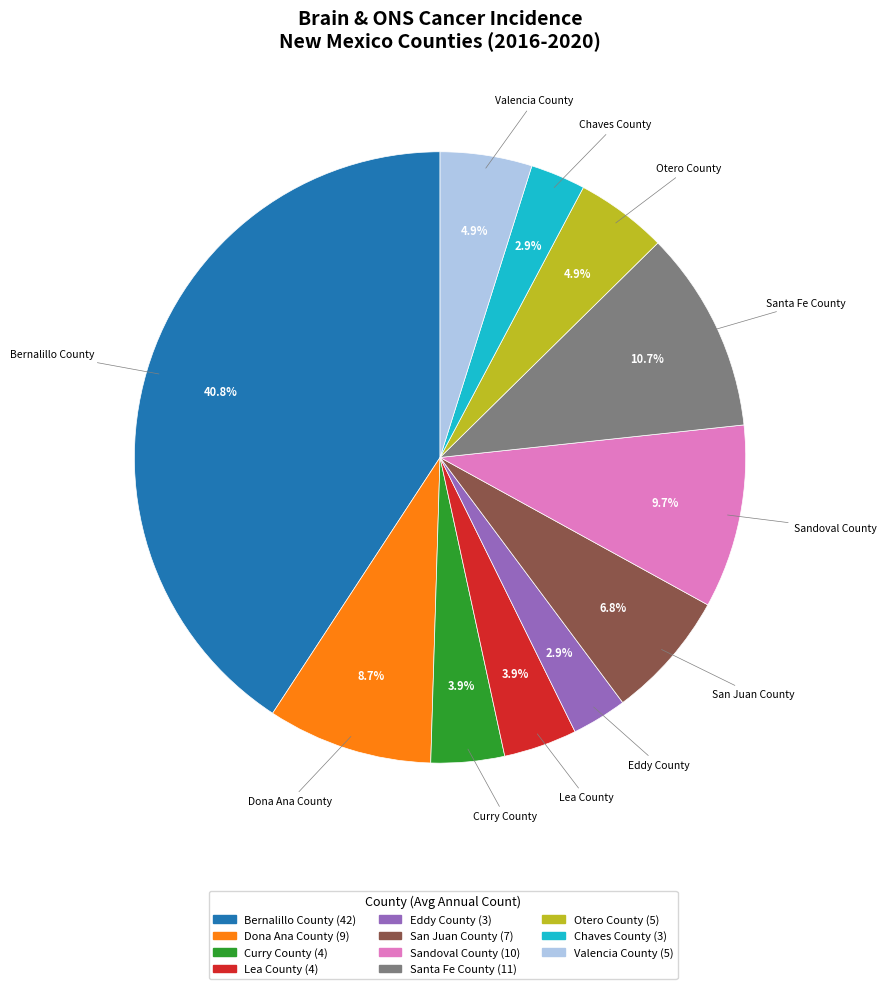

The Curry County slice represents 10% of the pie. True or false?

False